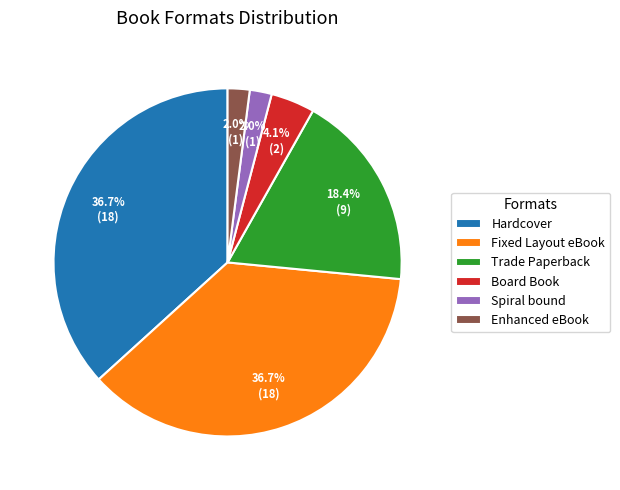

How much of the chart is everything except Fixed Layout eBook?

63.3%